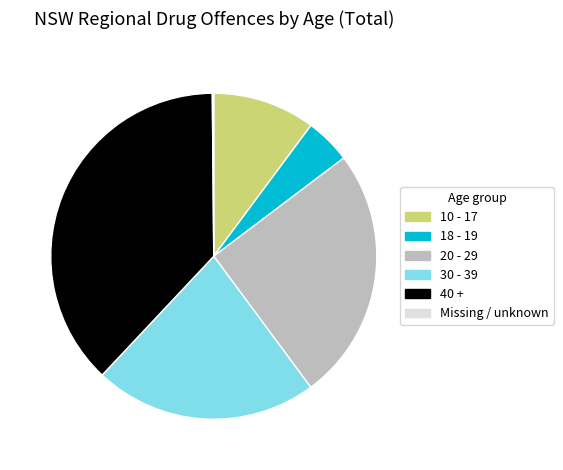

Combined, do 10 - 17 and 18 - 19 account for over 50%?

No